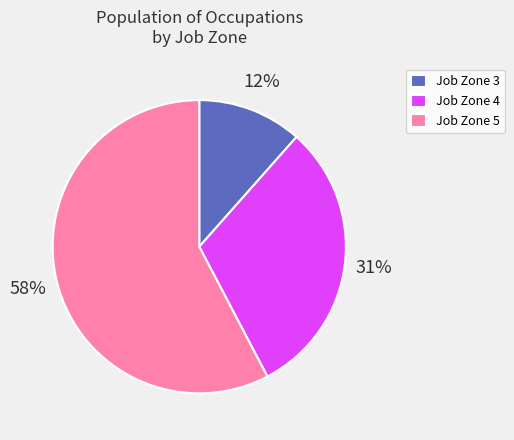

To the nearest percent, what percentage of the pie is Job Zone 3?

12%